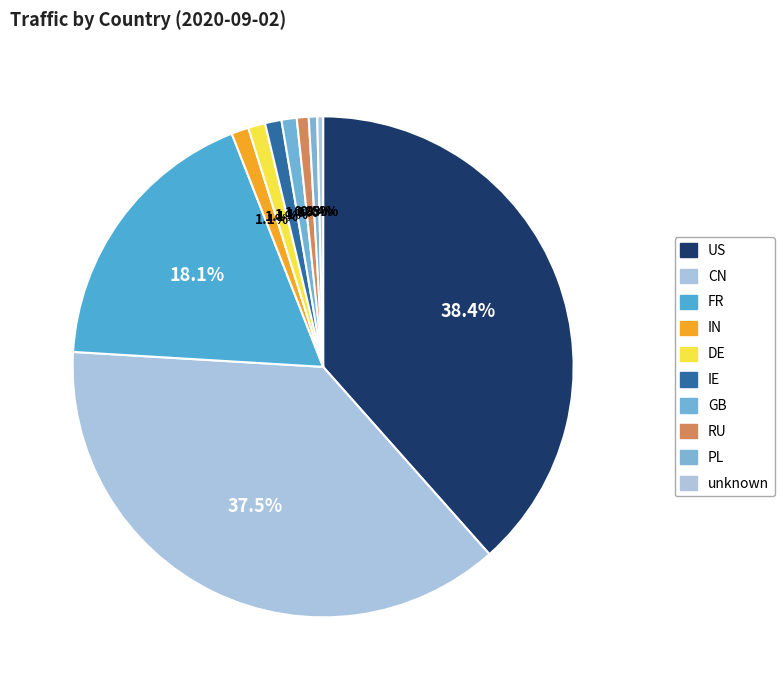

Between GB and DE, which is larger?

DE